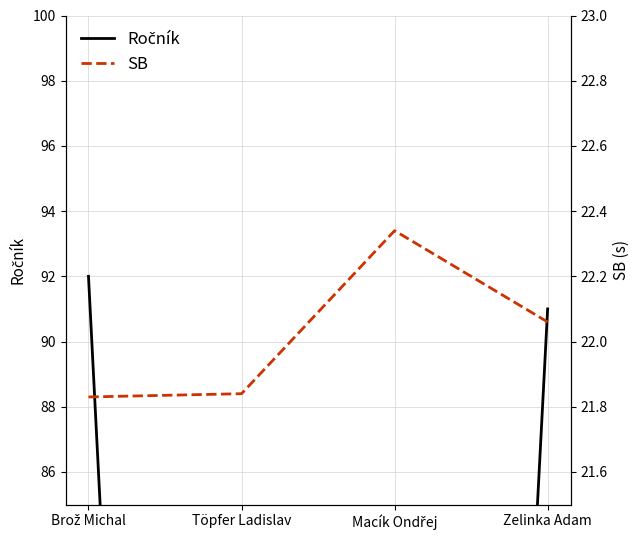

What is the difference between the second highest and minimum values in the Ročník series?

91.0